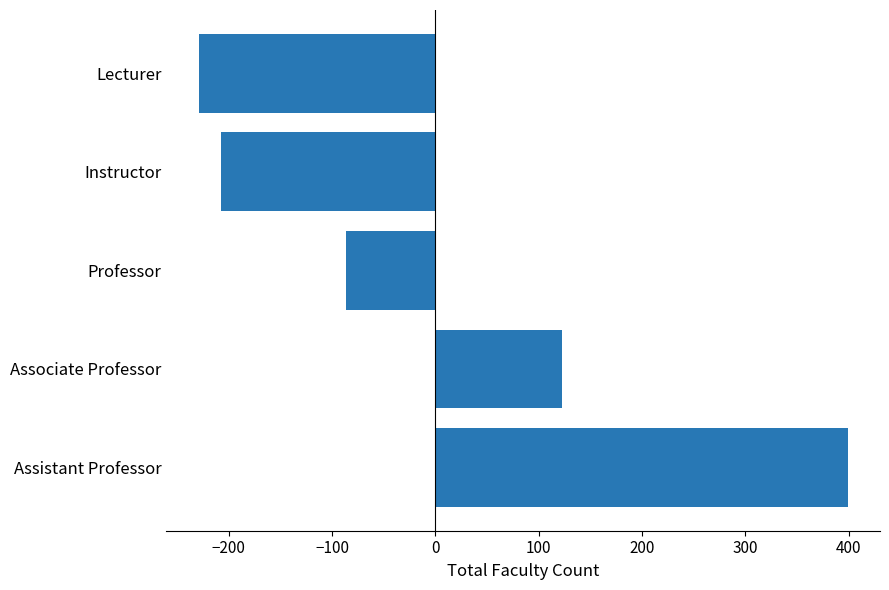

Reading bottom to top, extract all data points from this chart.

399	123	-86	-207	-229